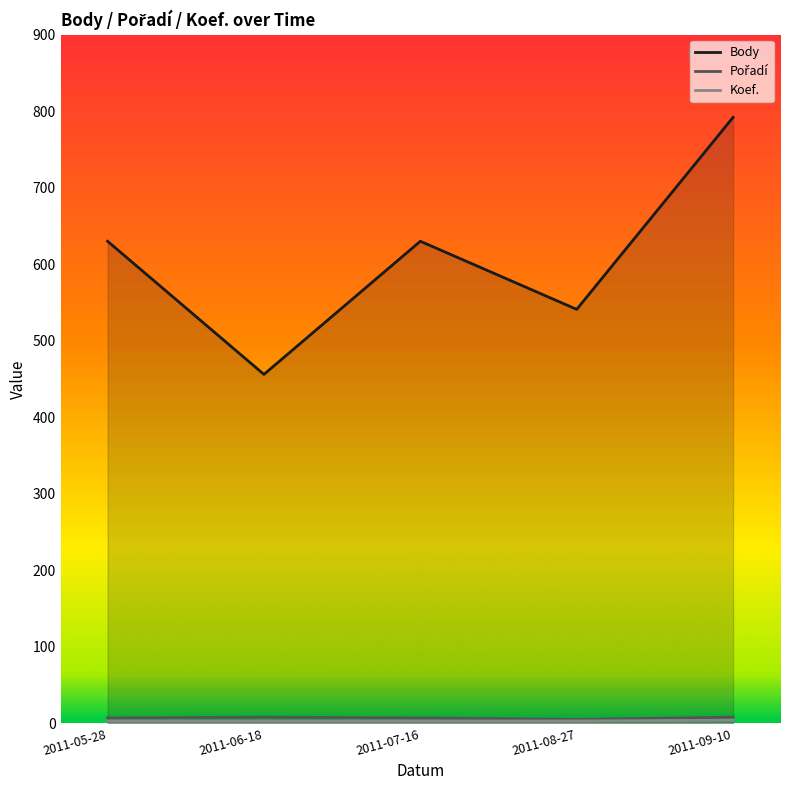

The Body series shows 630 at 2011-07-16. True or false?

True